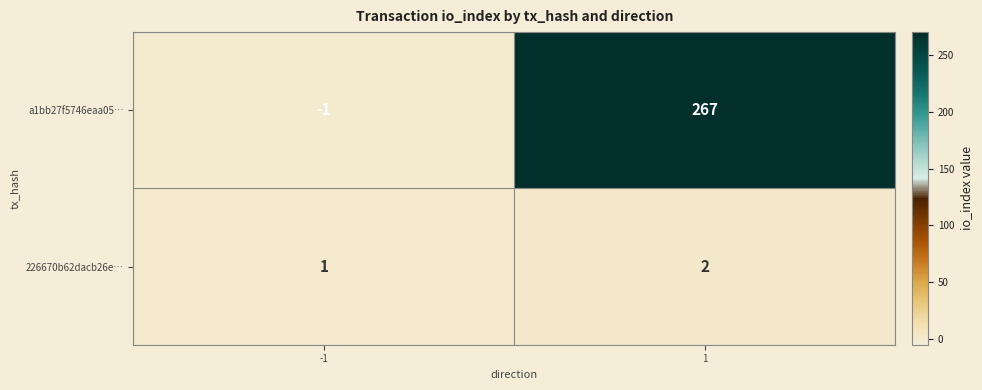

Which series has the widest spread of values?

a1bb27f5746eaa05…